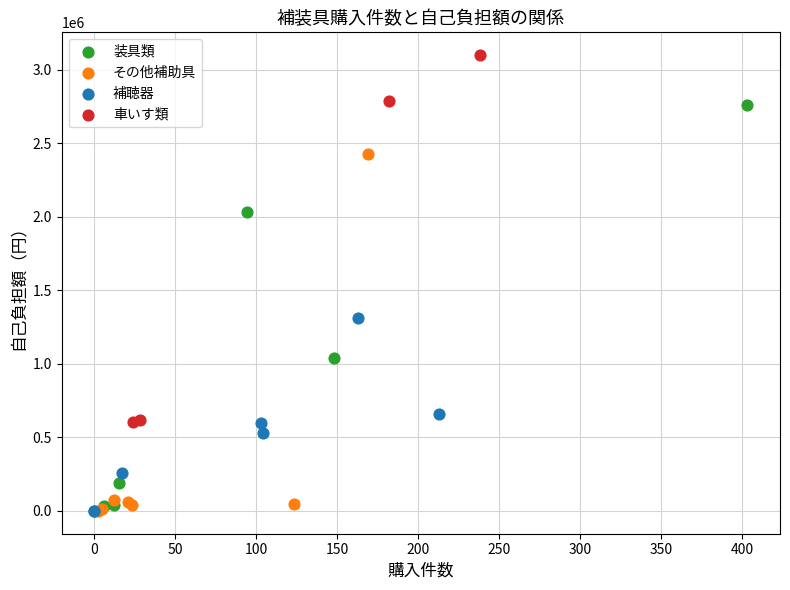

Which series has the widest spread of Y values?

装具類